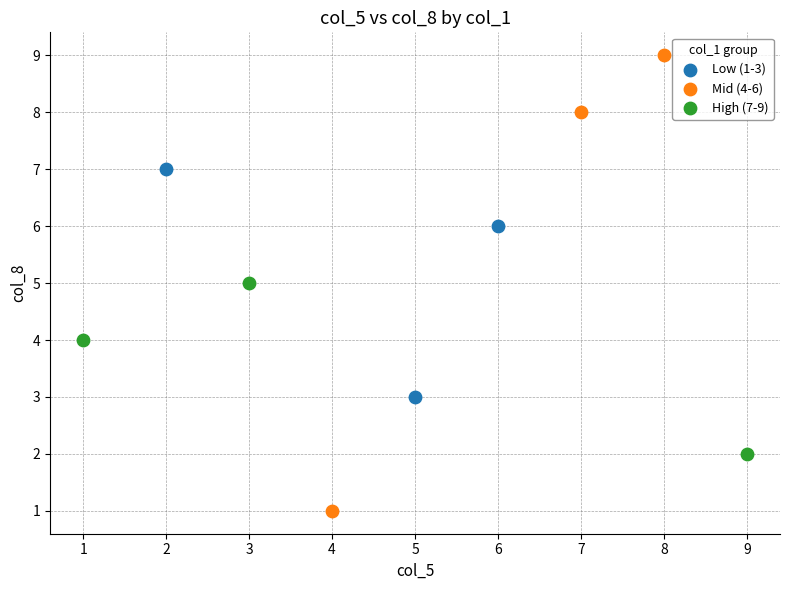

Which series has the largest Y range (max minus min)?

Mid (4-6)